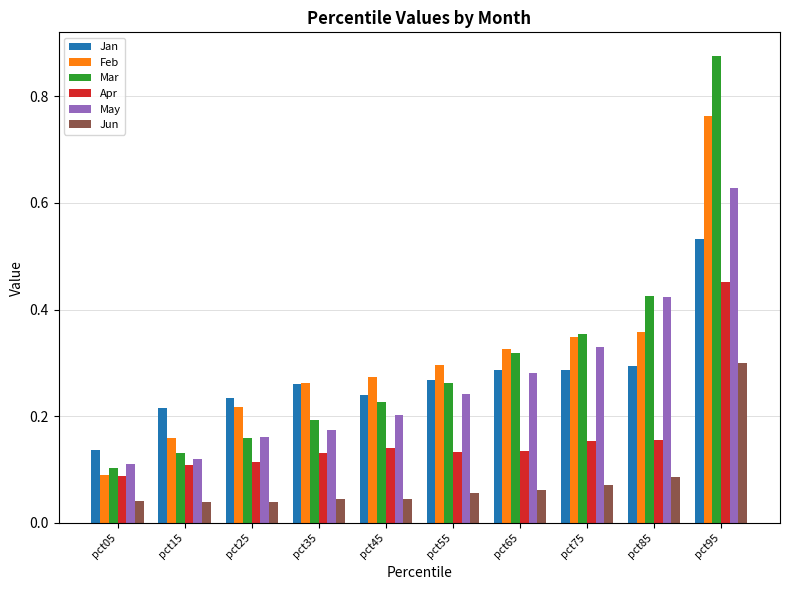

At pct95, list the series in order from smallest to largest.

Jun, Apr, Jan, May, Feb, Mar